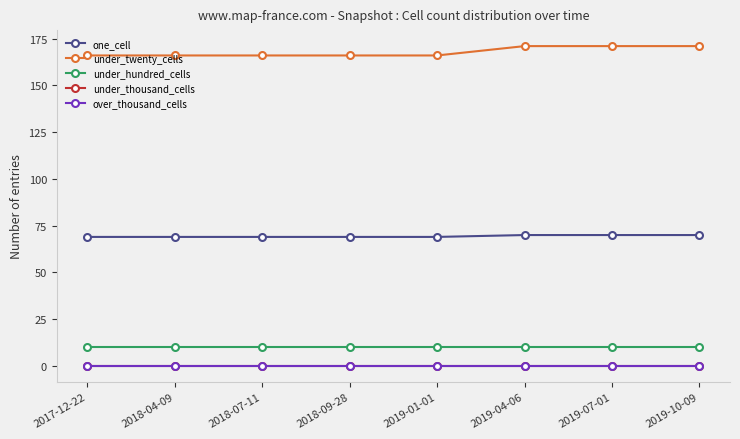

Is this an area chart (filled region under the line)?

No